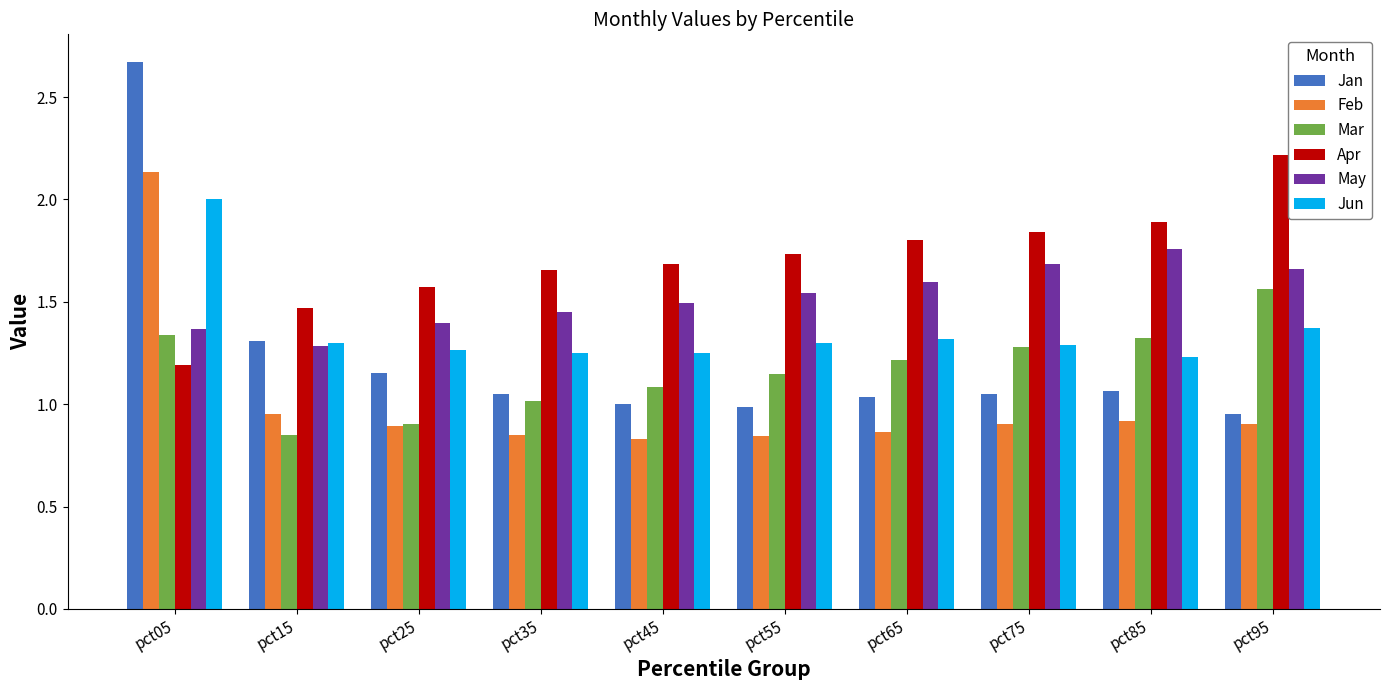

How many groups of bars are there?

10